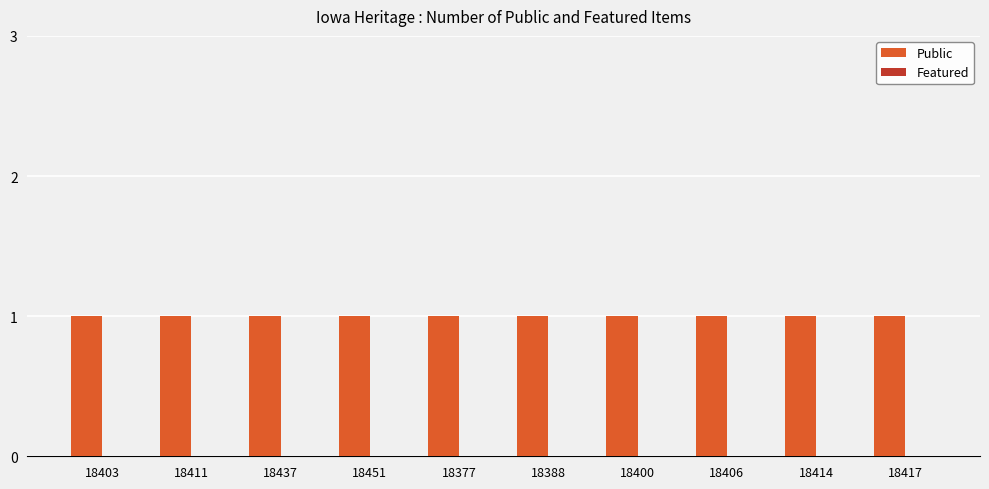

Between 18411 and 18417, which series saw the biggest shift?

Public